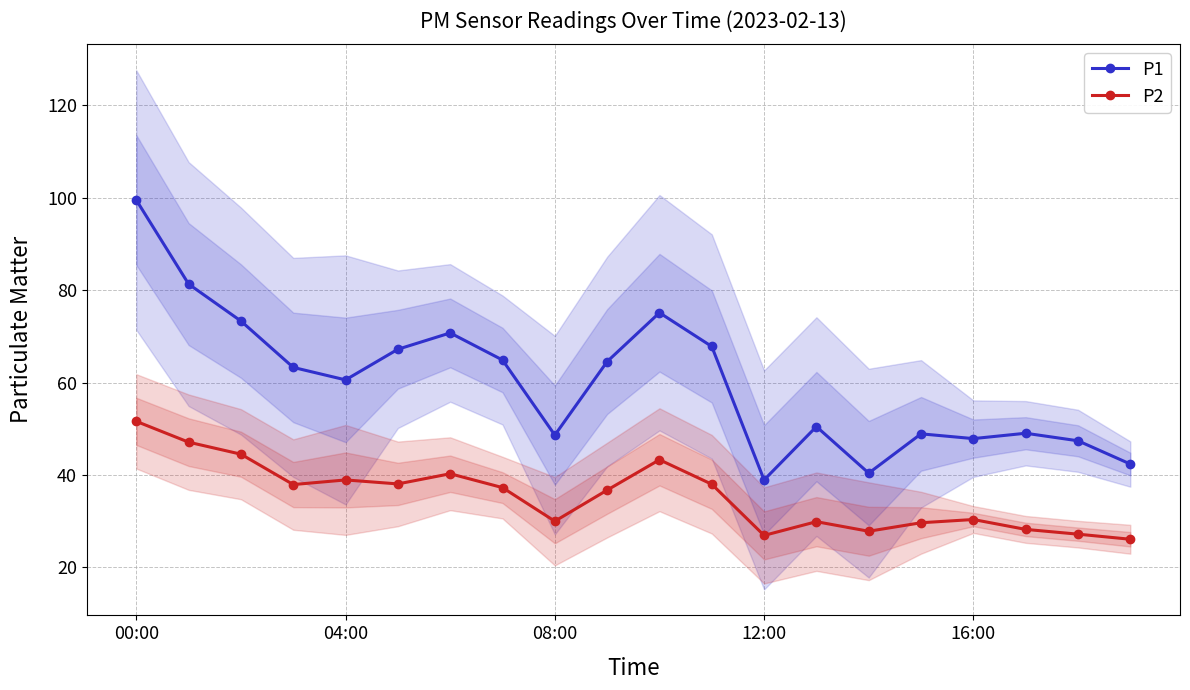

True or false: P1 and P2 intersect in this chart.

False